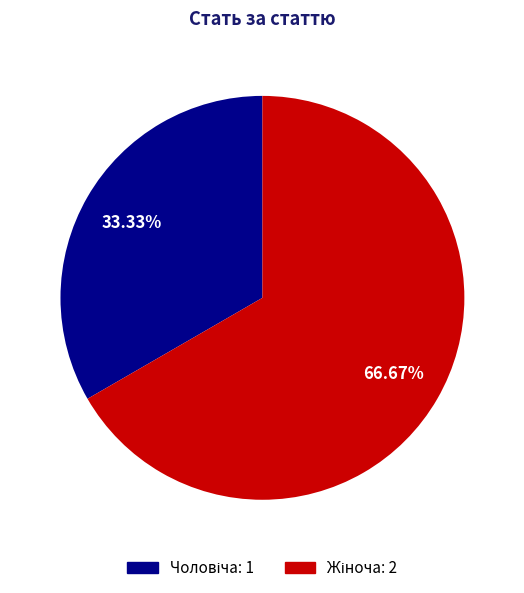

Is there a majority slice in this chart?

Yes